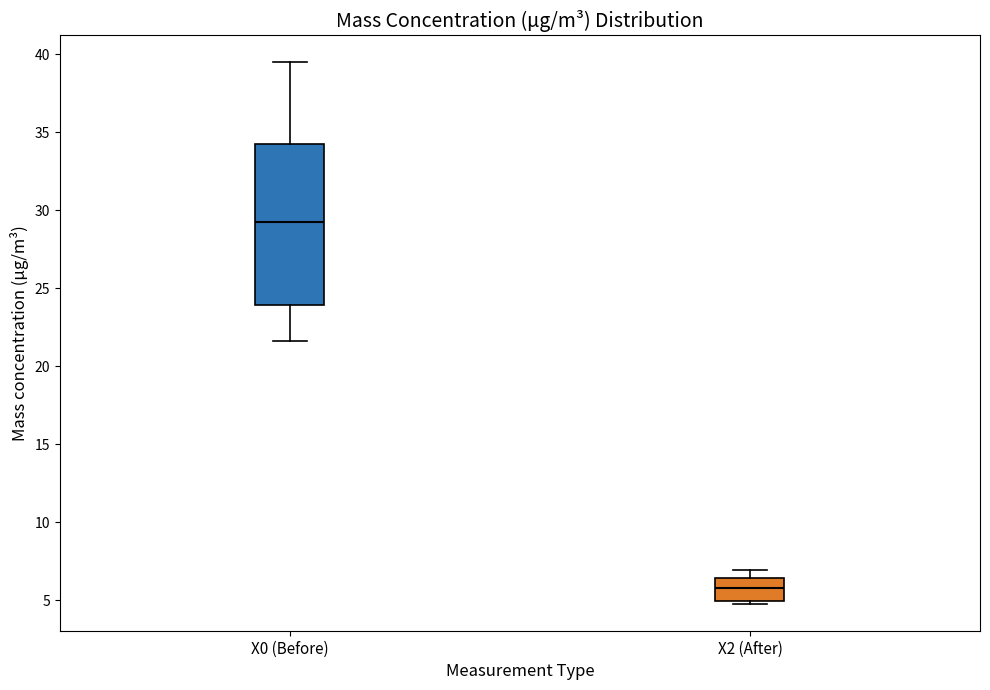

Comparing the boxes themselves (not the whiskers), which one is the tallest?

X0 (Before)